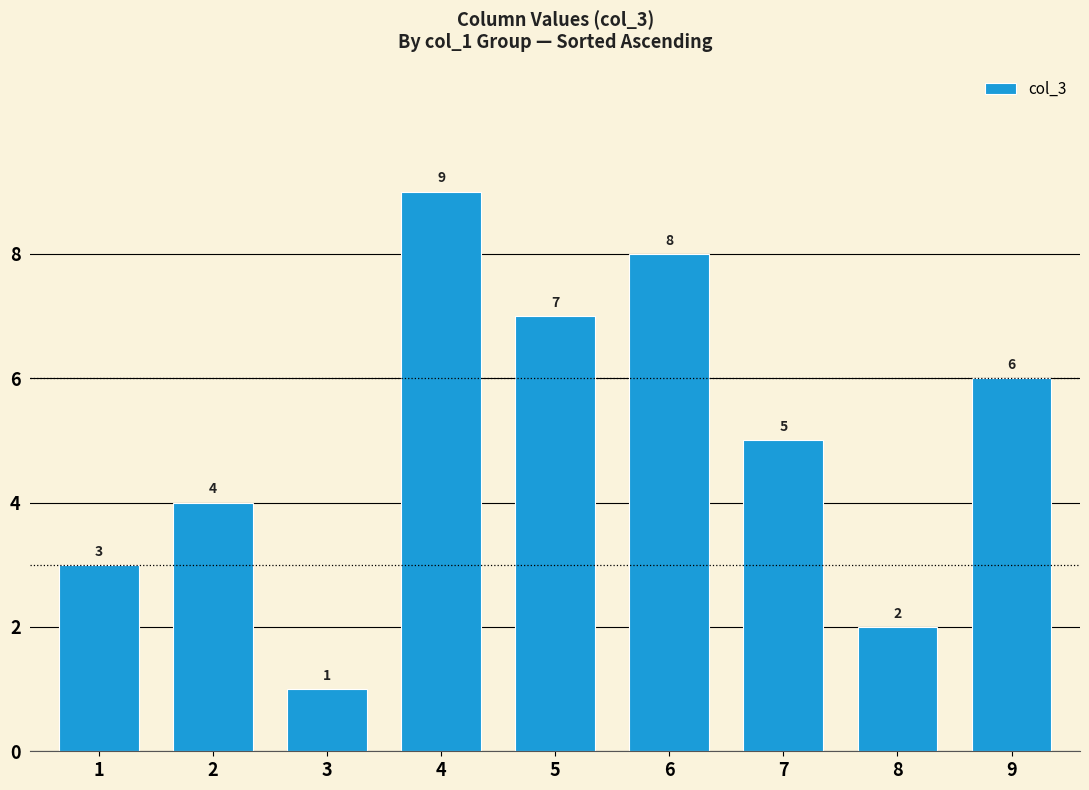

Read the value at 2.

4